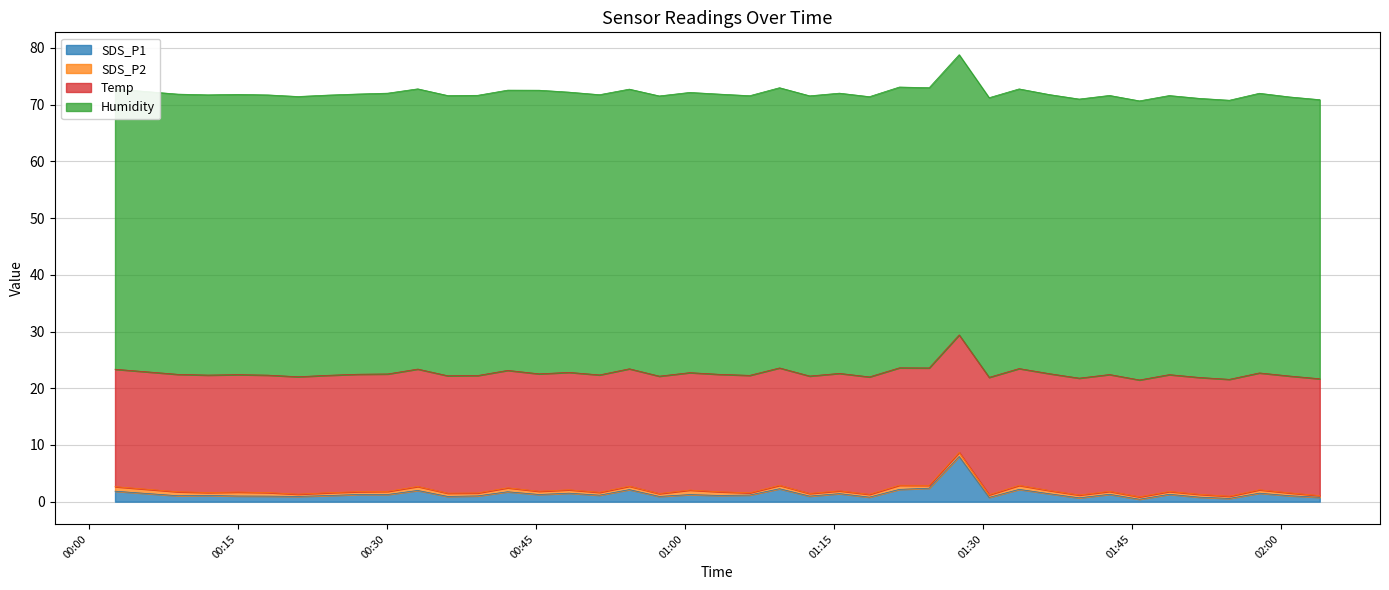

Reading right to left, transcribe all the data shown in this chart.

SDS_P1: 0.8	1.1	1.5	0.6	0.8	1.3	0.4	1.3	0.7	1.4	2.2	0.8	8.0	2.4	2.2	0.8	1.4	1.0	2.3	1.2	1.1	1.2	0.9	2.1	1.1	1.5	1.3	1.8	1.0	0.9	2.0	1.3	1.3	1.1	0.9	1.0	1.0	1.1	1.1	1.9
SDS_P2: 0.3	0.5	0.6	0.4	0.5	0.5	0.4	0.5	0.5	0.6	0.7	0.5	0.7	0.5	0.7	0.5	0.5	0.5	0.6	0.4	0.7	0.8	0.5	0.6	0.5	0.6	0.6	0.7	0.5	0.6	0.7	0.6	0.5	0.5	0.4	0.6	0.7	0.5	0.7	0.8
Temp: 20.6	20.6	20.6	20.6	20.6	20.6	20.6	20.6	20.6	20.6	20.6	20.7	20.7	20.7	20.7	20.7	20.7	20.7	20.7	20.7	20.7	20.7	20.7	20.7	20.7	20.7	20.7	20.7	20.7	20.7	20.7	20.7	20.7	20.7	20.7	20.7	20.7	20.7	20.7	20.7
Humidity: 49.2	49.2	49.3	49.2	49.2	49.2	49.2	49.2	49.2	49.2	49.3	49.3	49.4	49.4	49.5	49.4	49.4	49.4	49.4	49.3	49.4	49.4	49.4	49.3	49.4	49.4	50.0	49.4	49.4	49.4	49.4	49.5	49.4	49.4	49.4	49.4	49.4	49.4	49.4	49.4